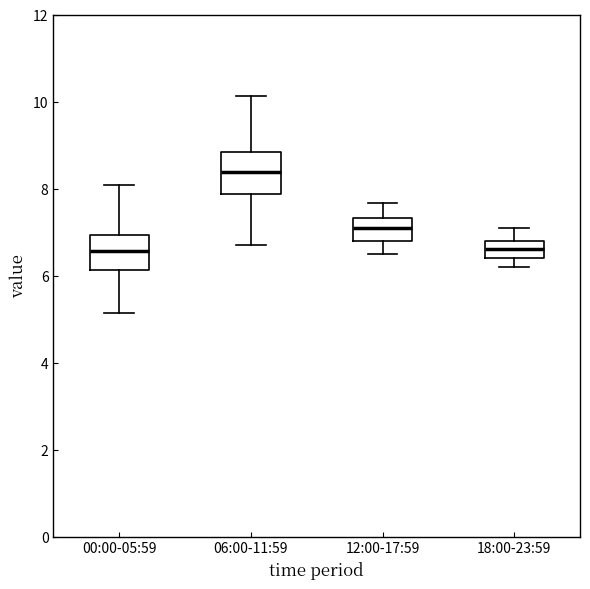

Reading left to right, read every box against the y-axis: the position of its median line, the range the box covers, and the ends of its whiskers. The values are not printed on the chart, so give them approximately, as read against the axis.

00:00-05:59: median 6.6, box 6.2 to 7.0, whiskers 5.2 to 8.0
06:00-11:59: median 8.4, box 7.8 to 8.8, whiskers 6.8 to 10.2
12:00-17:59: median 7.2, box 6.8 to 7.4, whiskers 6.6 to 7.6
18:00-23:59: median 6.6, box 6.4 to 6.8, whiskers 6.2 to 7.2